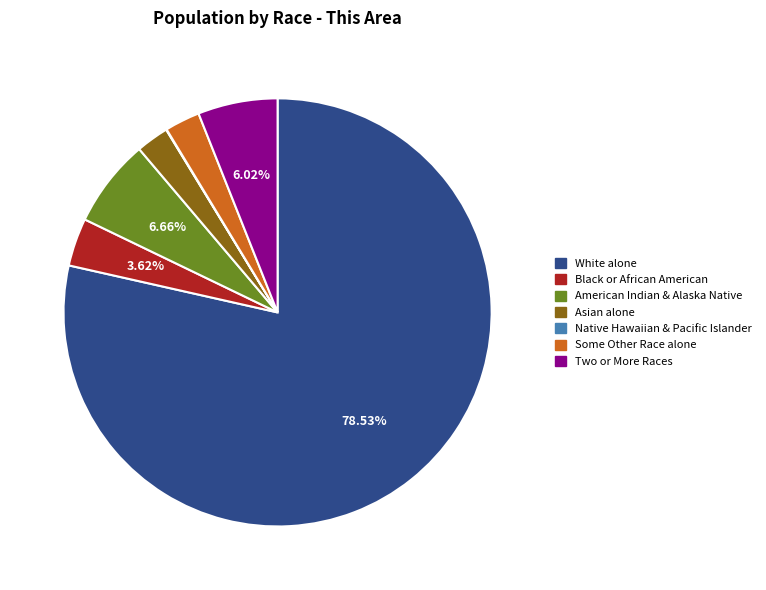

Approximately how many times larger is the value at Two or More Races compared to Some Other Race alone?

2.3